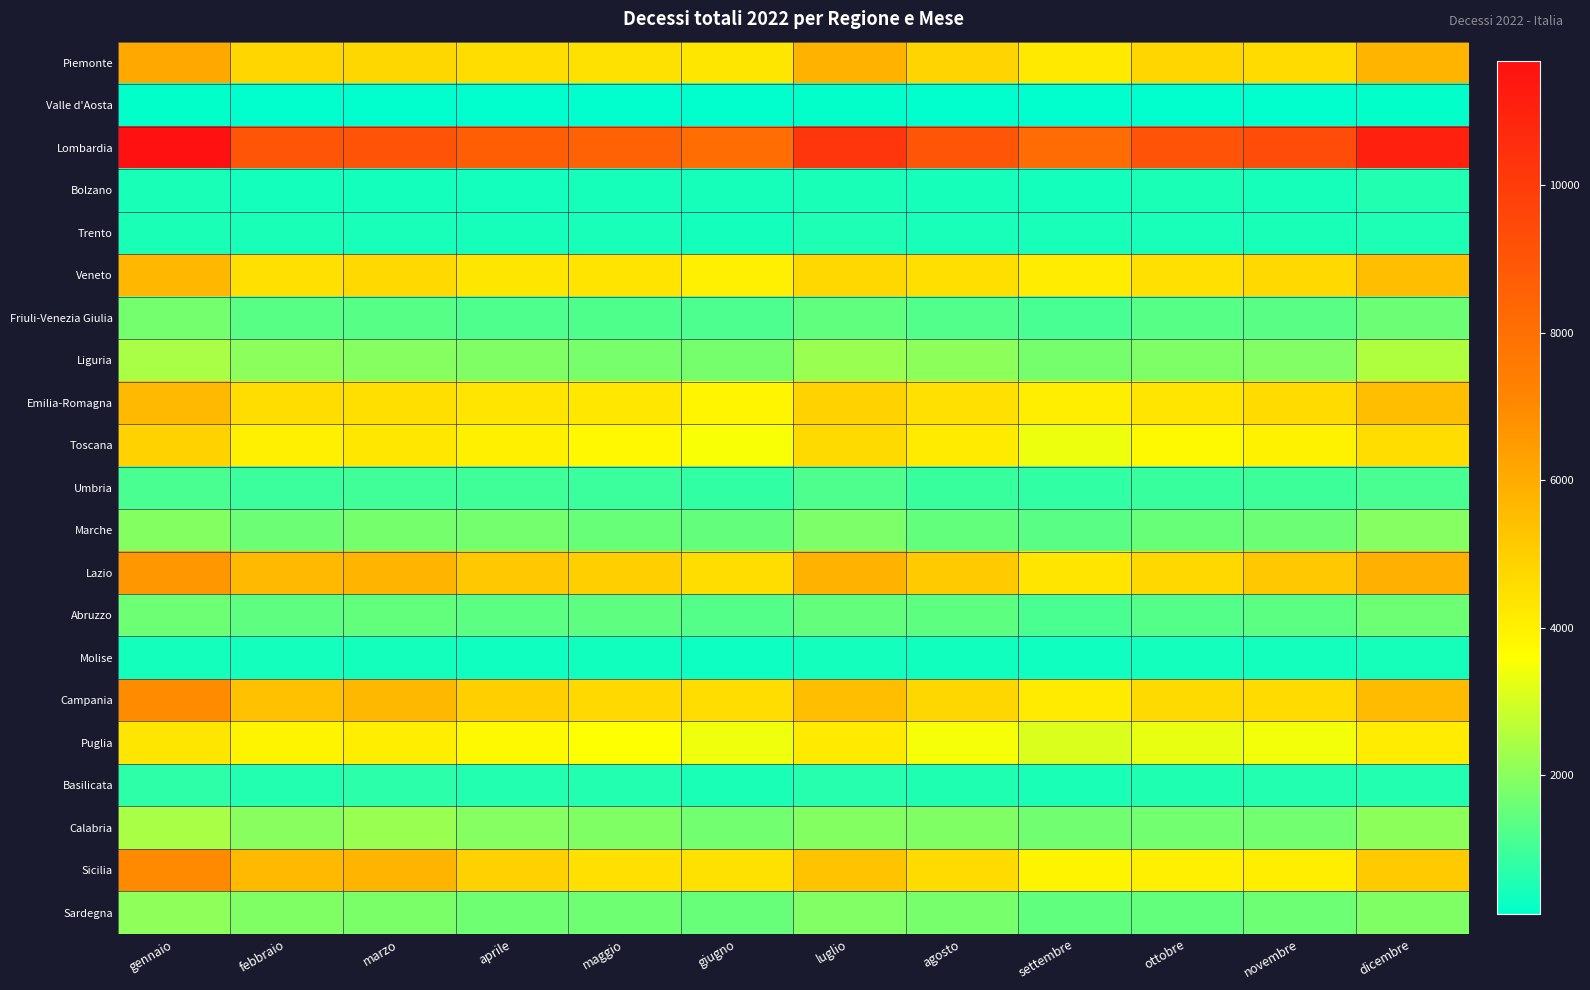

What is the greatest value displayed?

11683